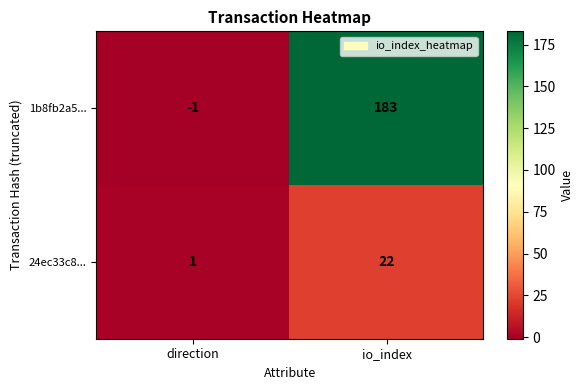

How many values in the 1b8fb2a5... series are below 183?

1